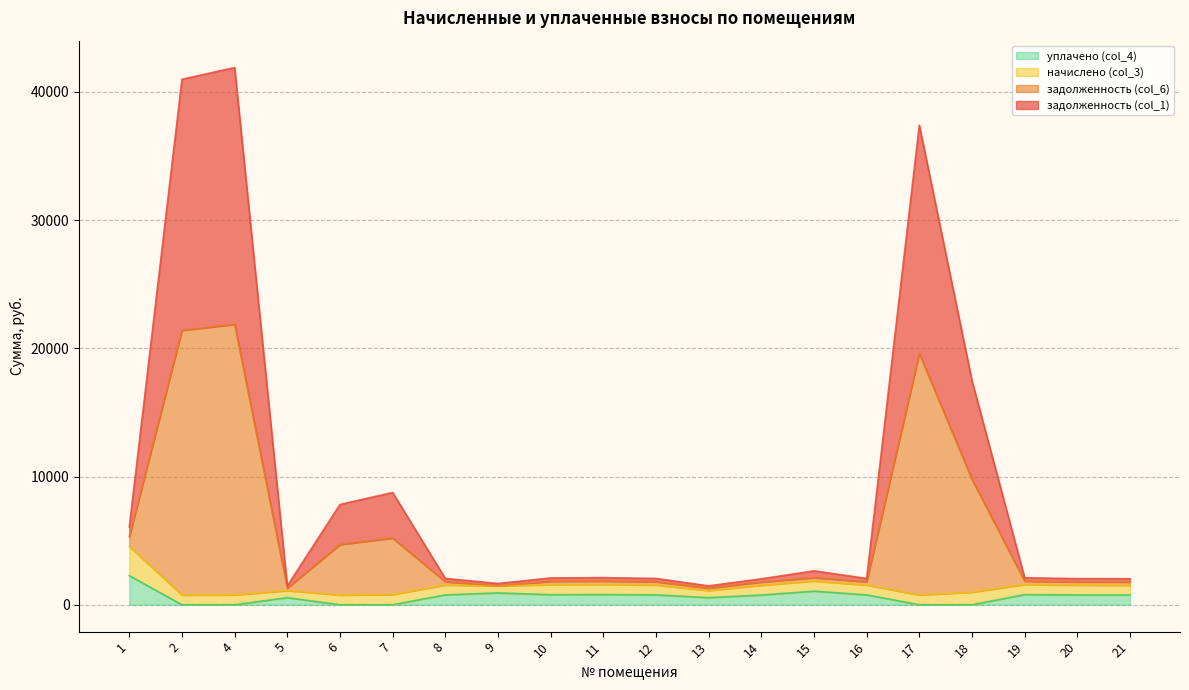

Where does the задолженность (col_6) series first go above 1844?

1